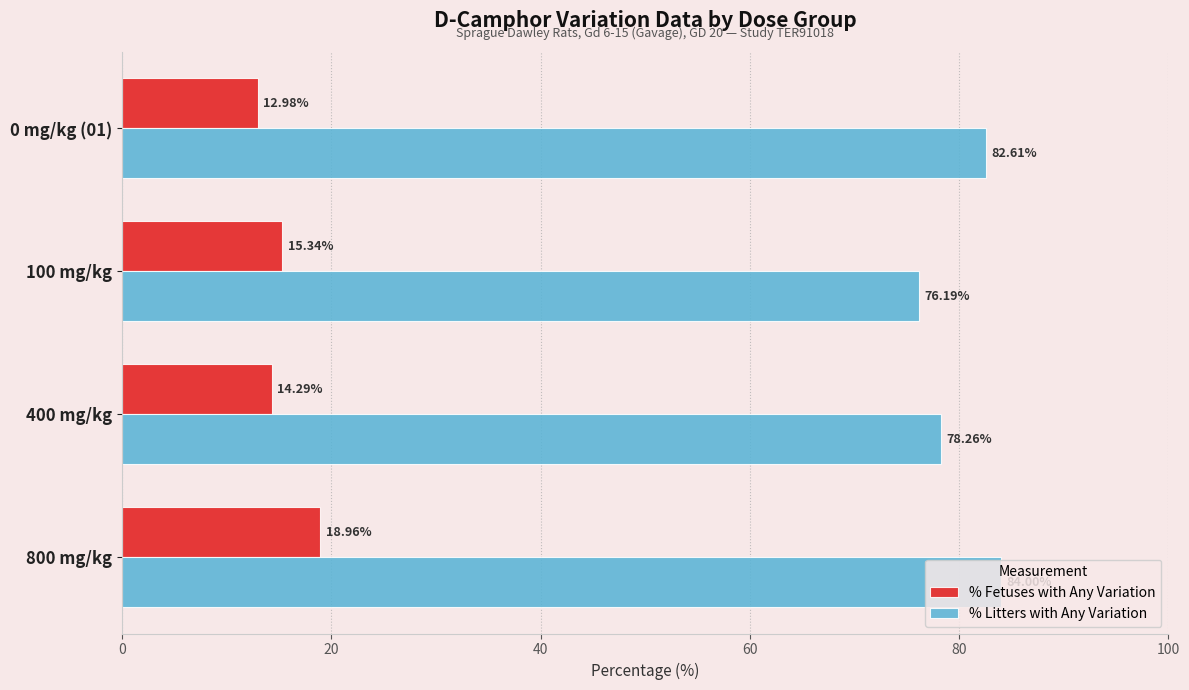

Between 100 mg/kg and 400 mg/kg, which series saw the biggest shift?

% Litters with Any Variation